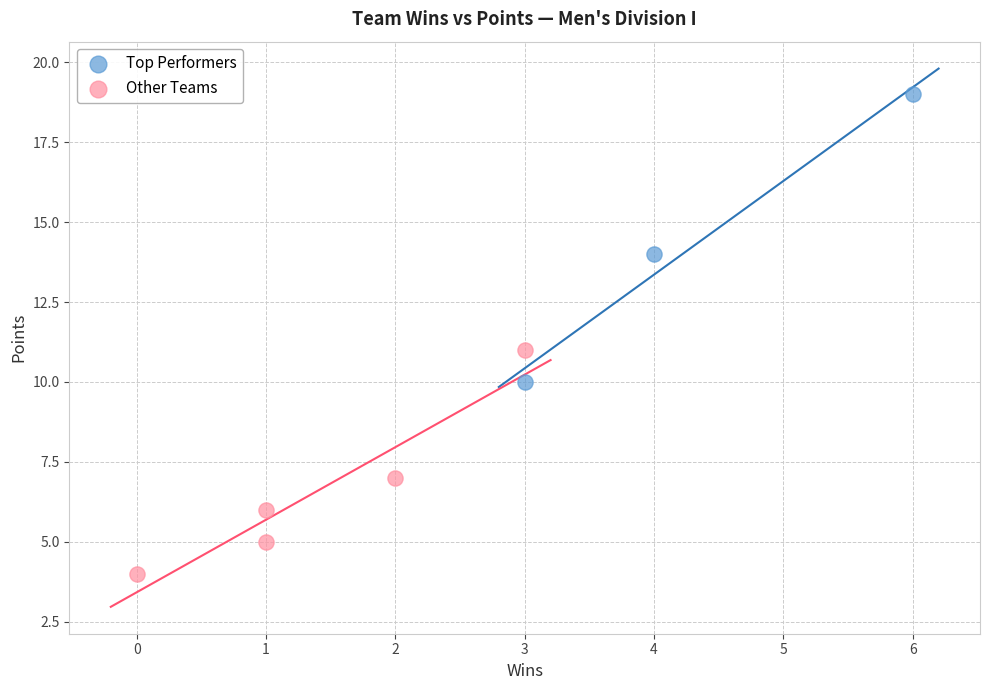

Which series has the largest Y range (max minus min)?

Top Performers